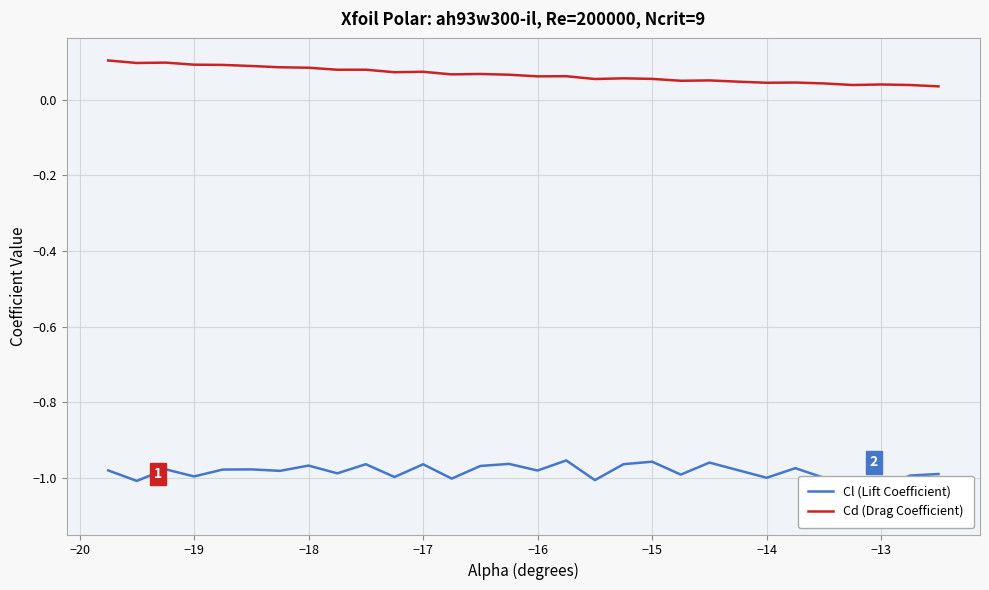

List the series in order of their peak value, highest first.

Cd (Drag Coefficient), Cl (Lift Coefficient)